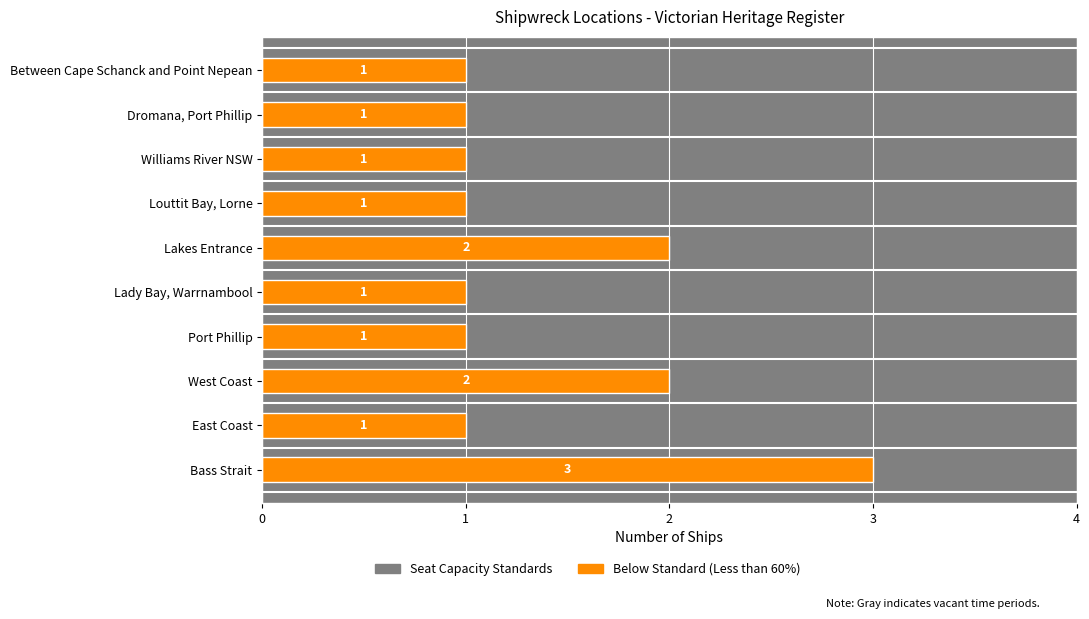

What is the difference between the maximum and minimum values?

2